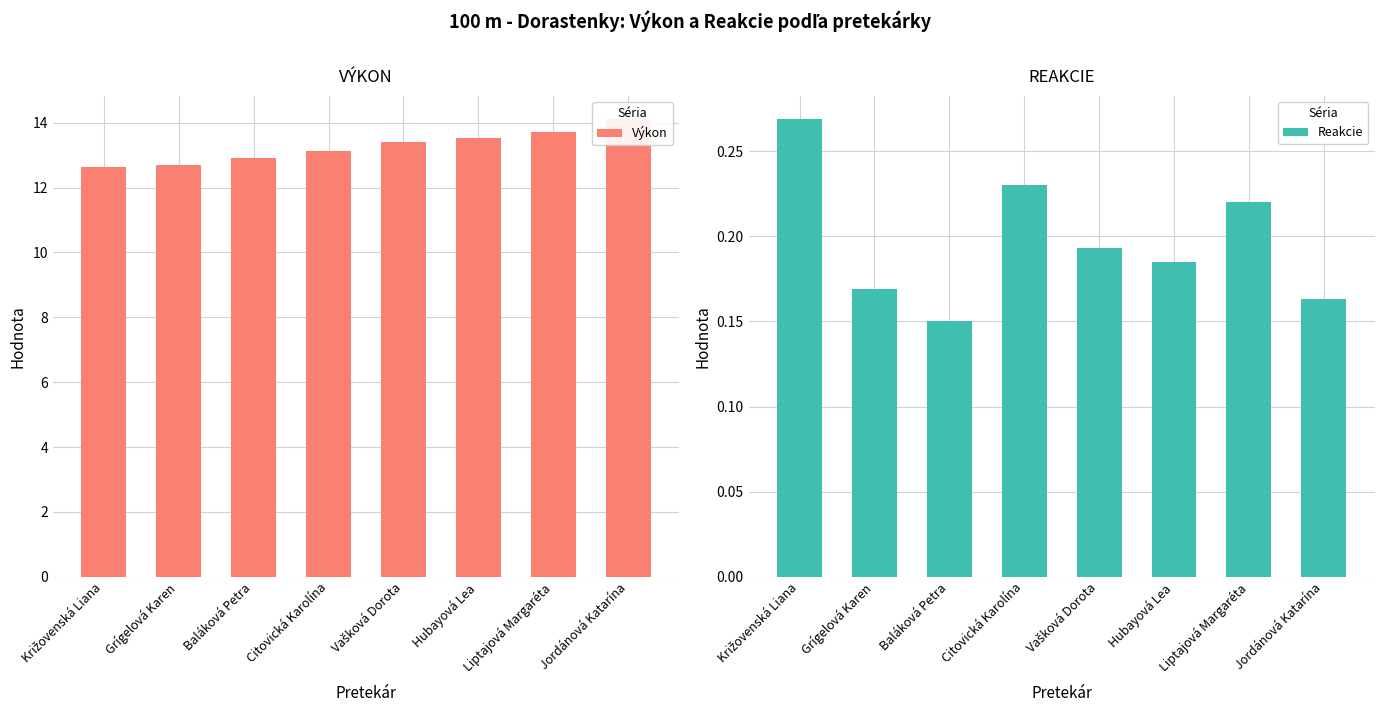

How many data points in Výkon are above 13?

5